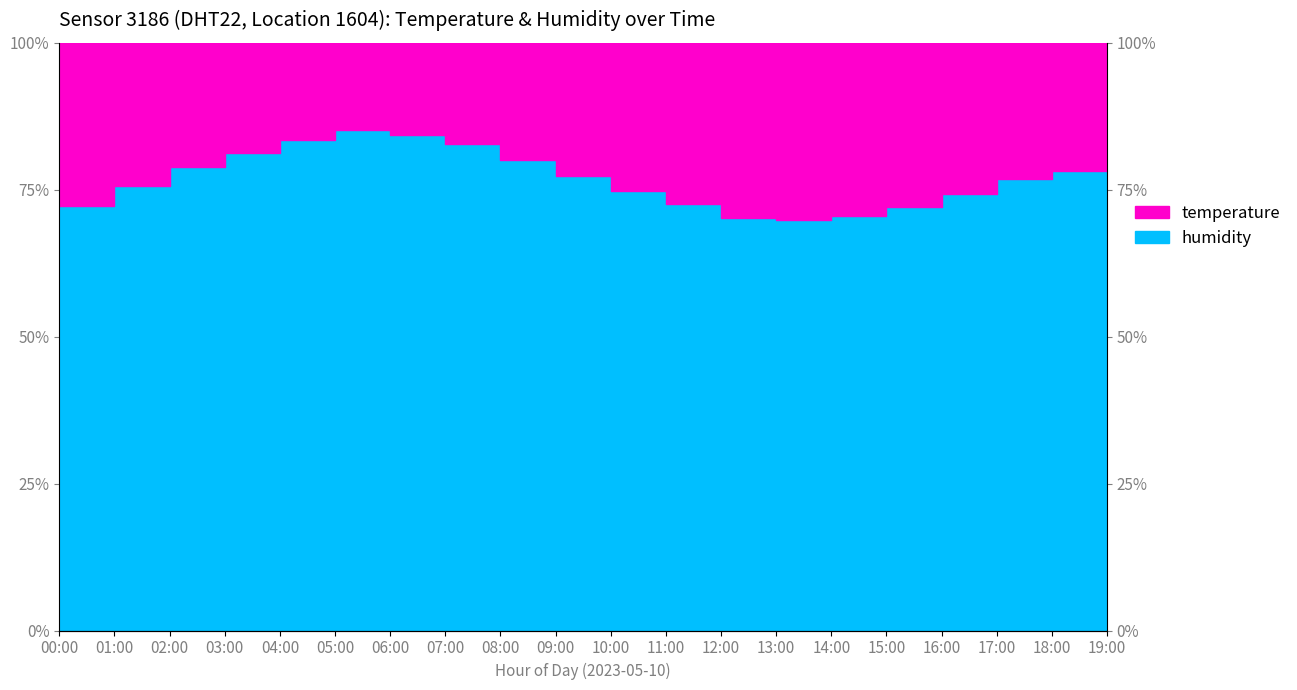

Read the value at 00:00.

72.3